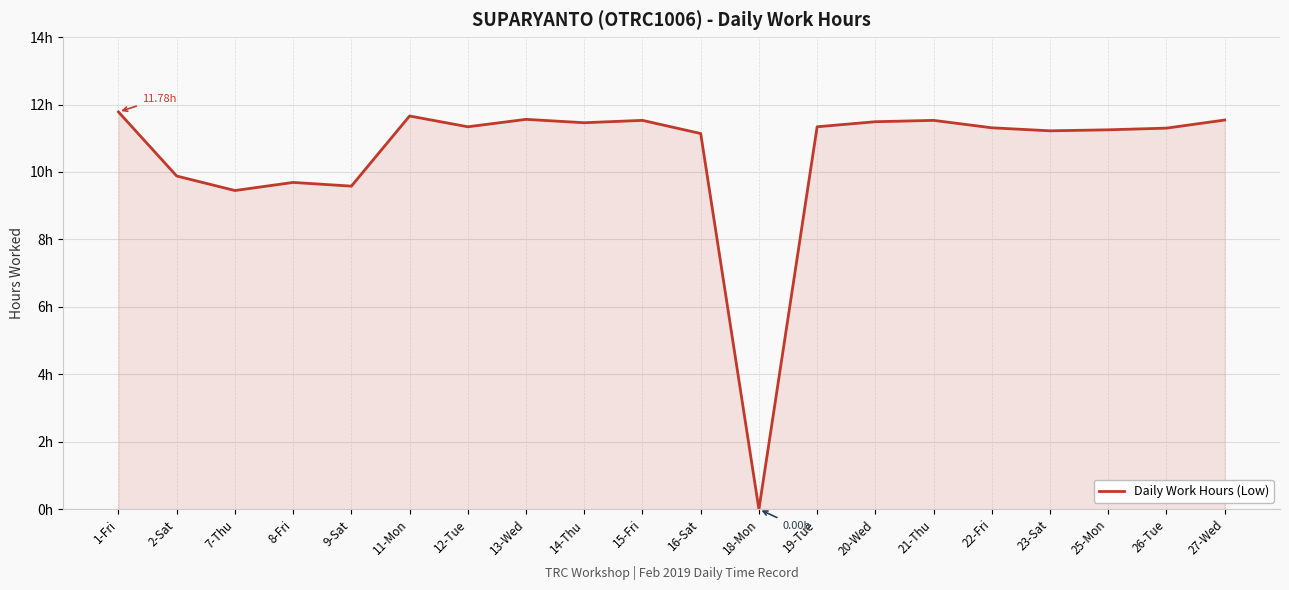

Rank the categories by value from highest to lowest.

1-Fri, 11-Mon, 13-Wed, 27-Wed, 15-Fri, 21-Thu, 20-Wed, 14-Thu, 12-Tue, 19-Tue, 22-Fri, 26-Tue, 25-Mon, 23-Sat, 16-Sat, 2-Sat, 8-Fri, 9-Sat, 7-Thu, 18-Mon